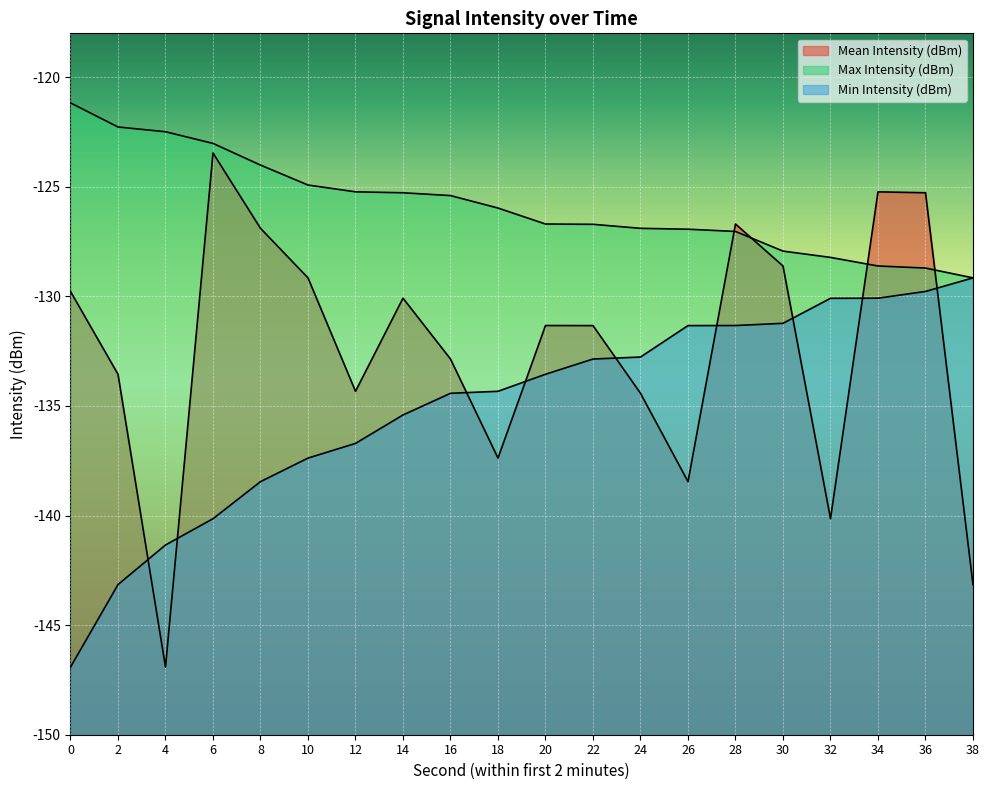

What is the maximum value shown in the chart?

-121.2